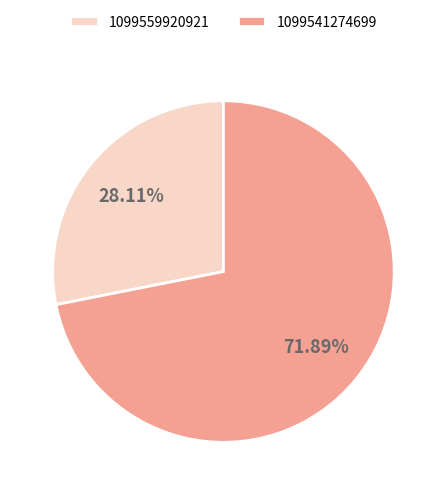

How many segments does this pie chart have?

2